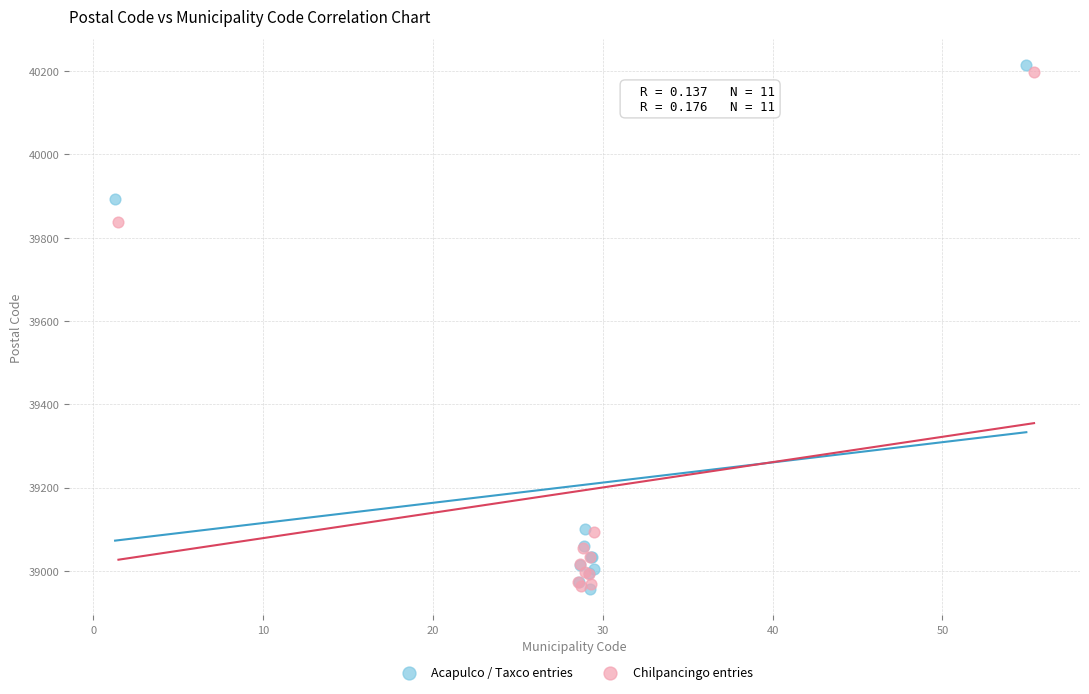

What are all the series names shown in the legend?

Acapulco / Taxco entries, Chilpancingo entries